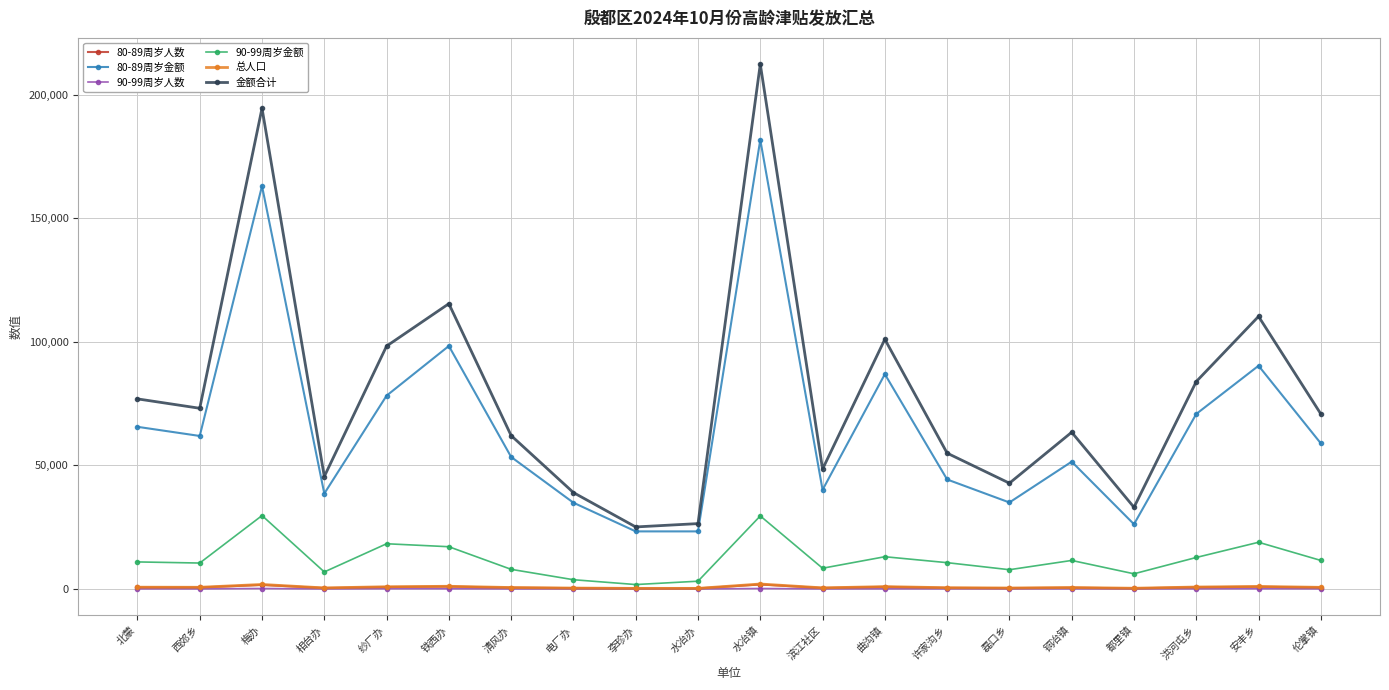

Which series has the largest range (max minus min)?

金额合计